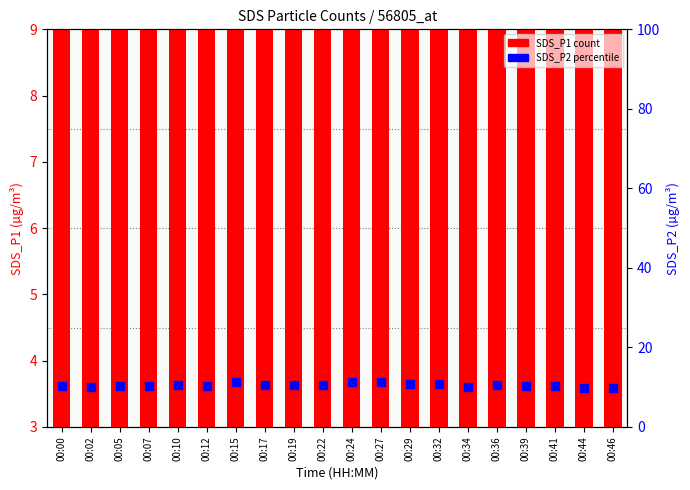

Which series has the largest total across all categories?

SDS_P1